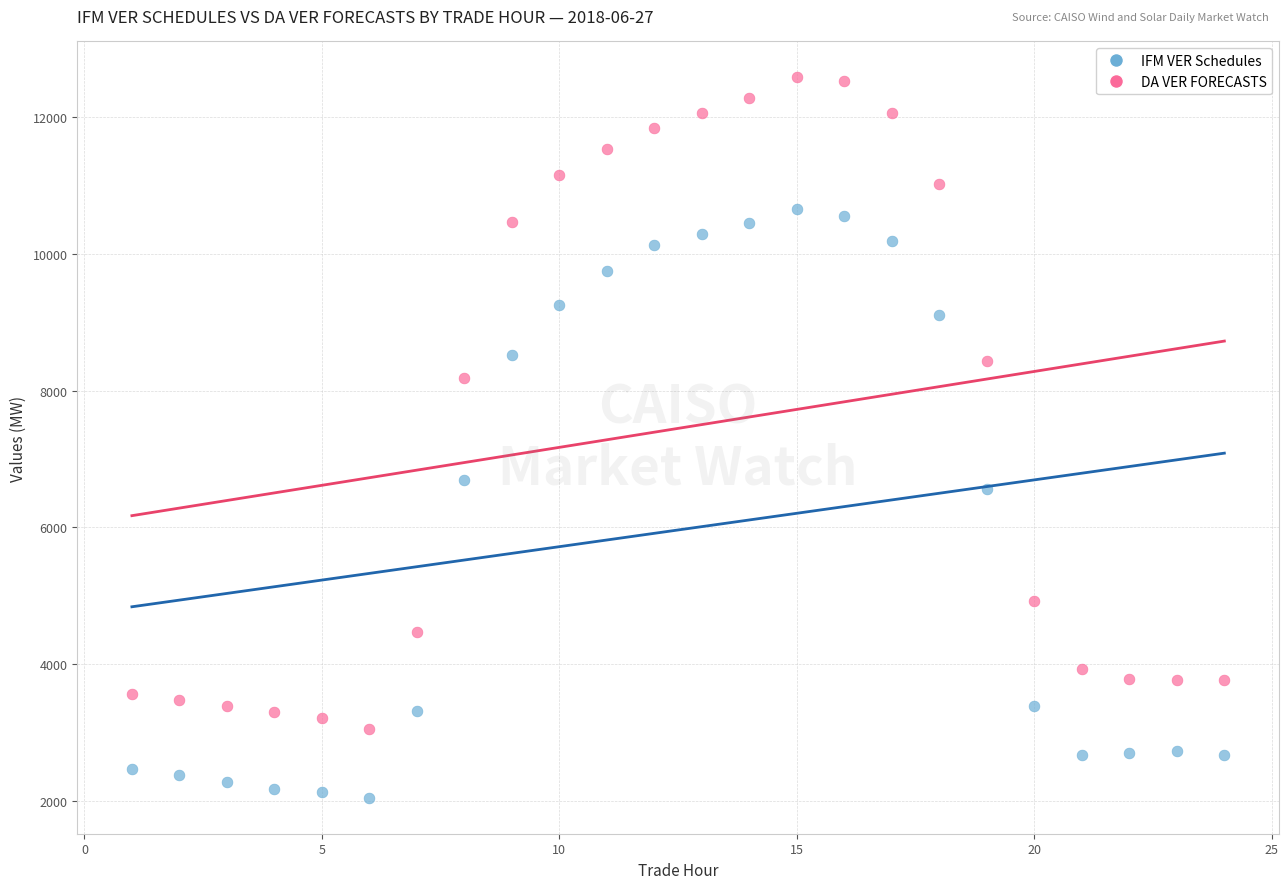

Which series contains the lowest Y value?

IFM VER Schedules